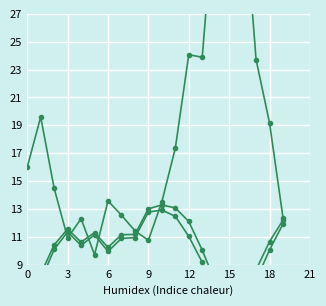

What is the value of the m_ASPD (M/SEC) point at the 4th from the left?

11.6